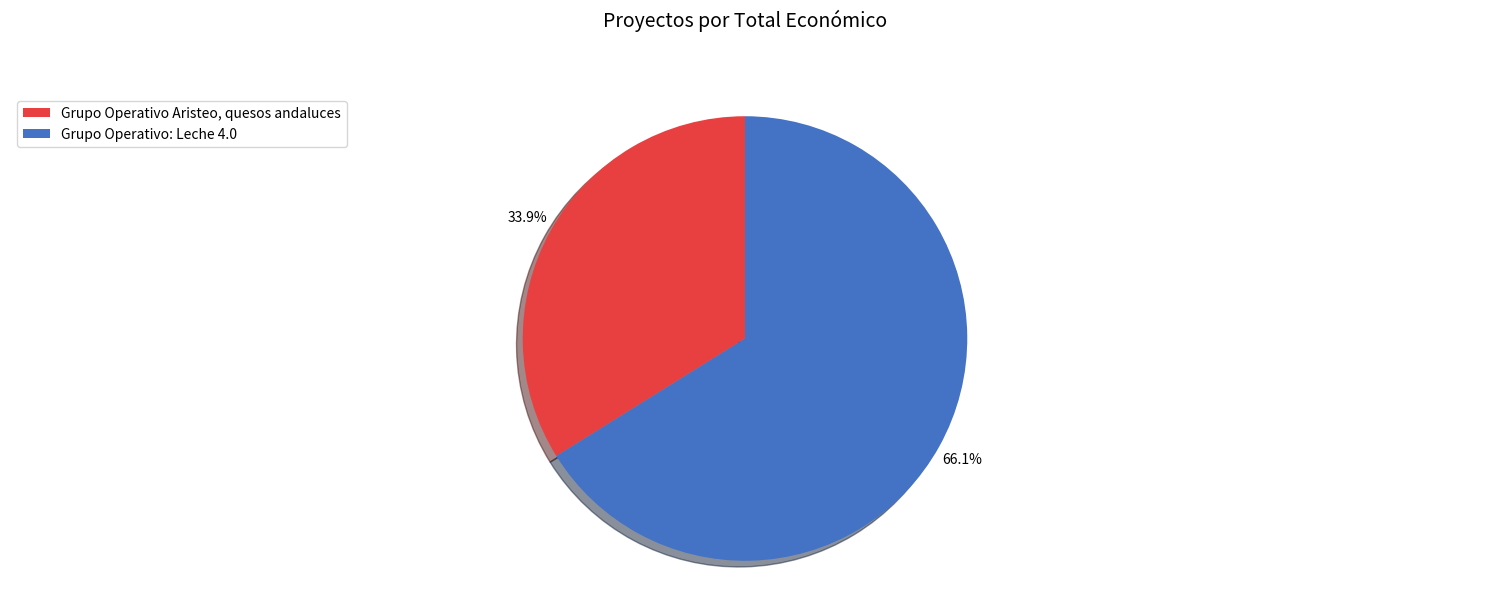

True or false: Grupo Operativo: Leche 4.0 accounts for 66% of the total.

True